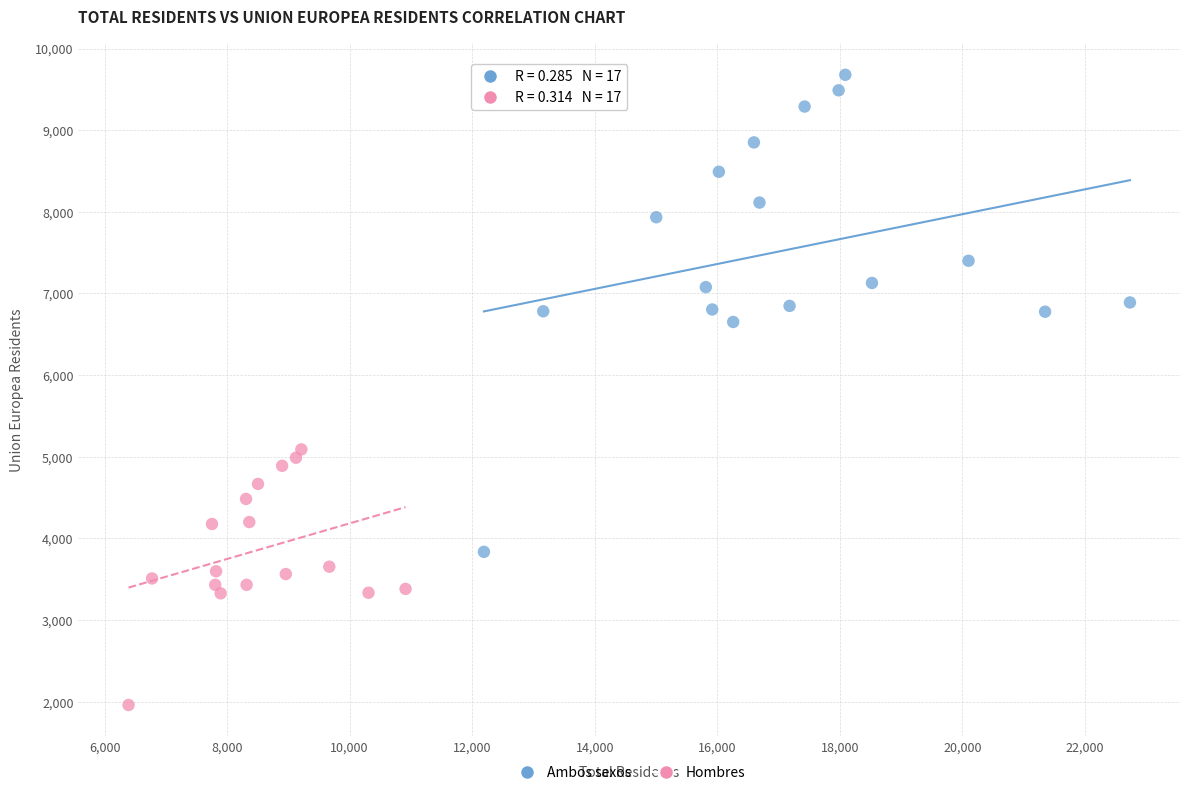

Which series has the widest spread of Y values?

Ambos sexos